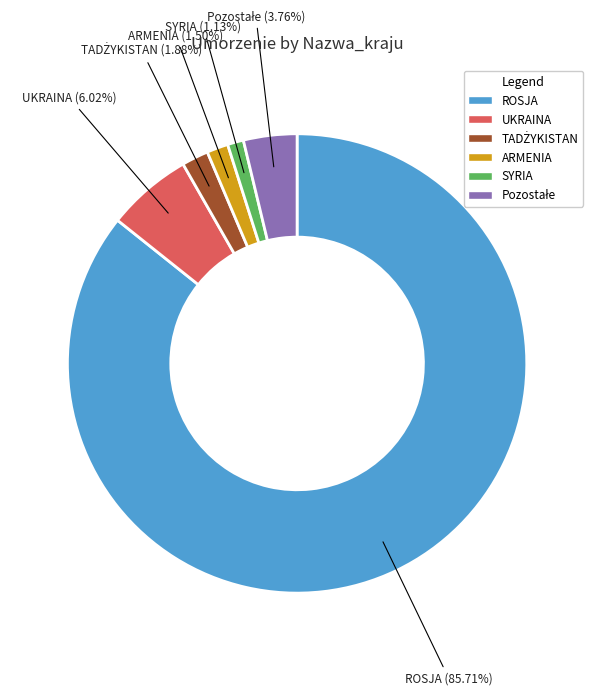

Does ROSJA account for over 50% of the chart?

Yes